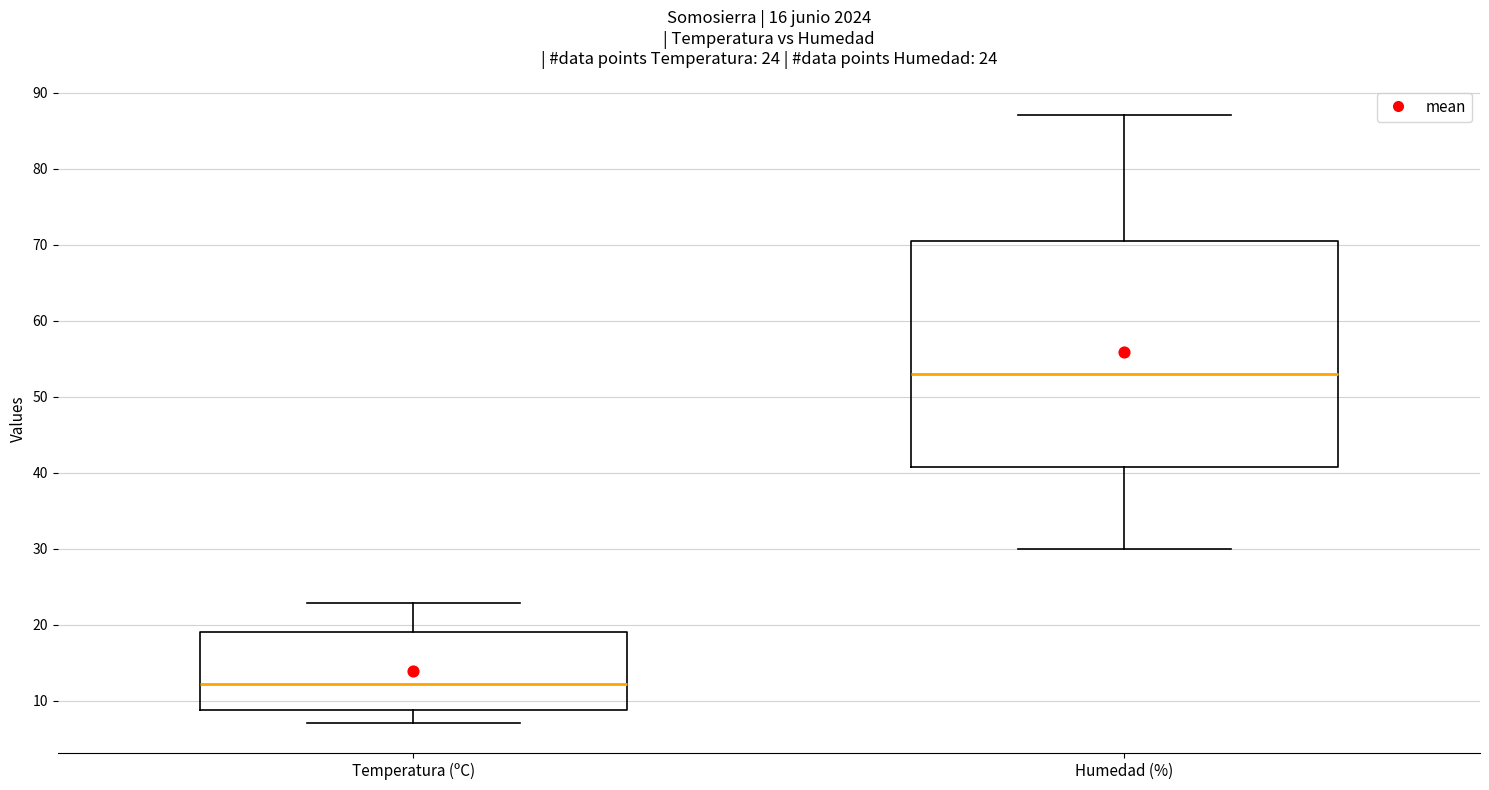

Comparing the boxes themselves (not the whiskers), which one is the tallest?

Humedad (%)